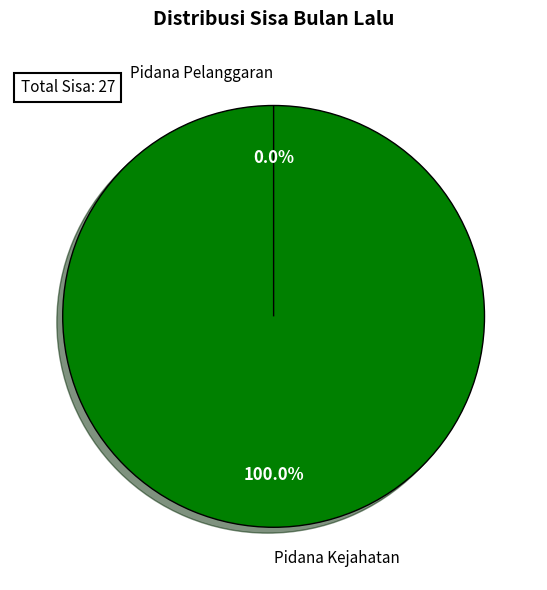

Rank the categories by value from highest to lowest.

Pidana Kejahatan, Pidana Pelanggaran